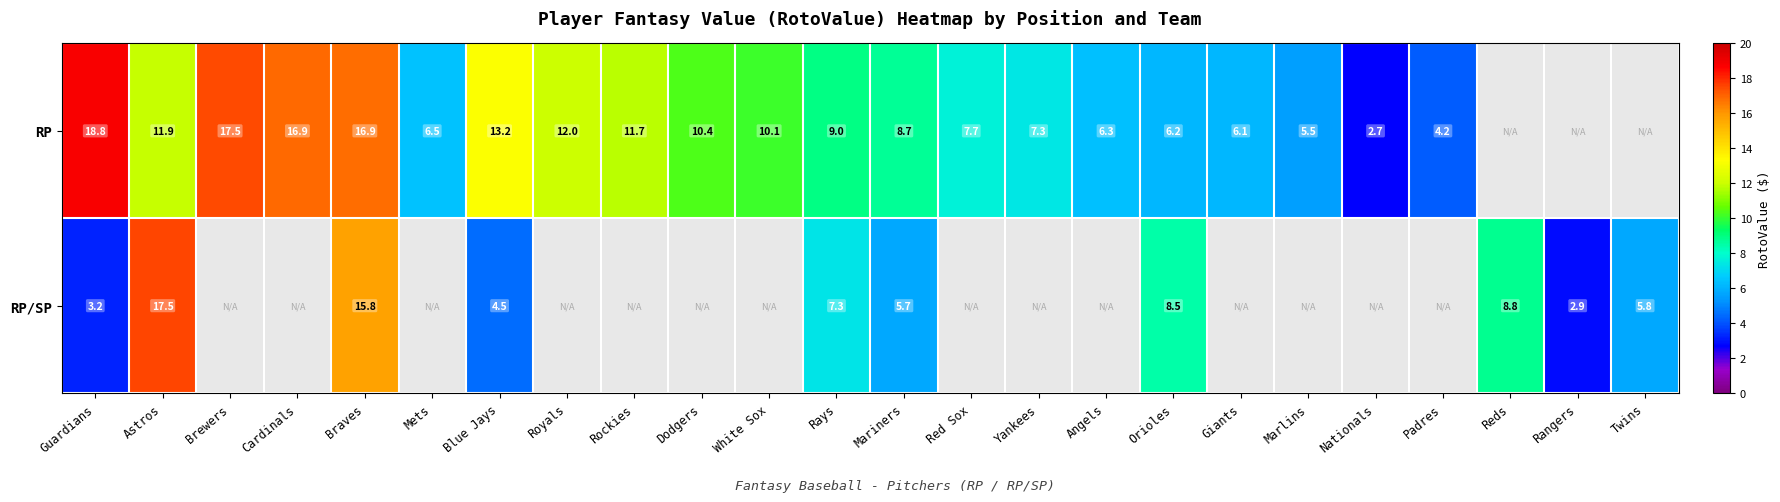

At which label does RP reach its peak?

Guardians